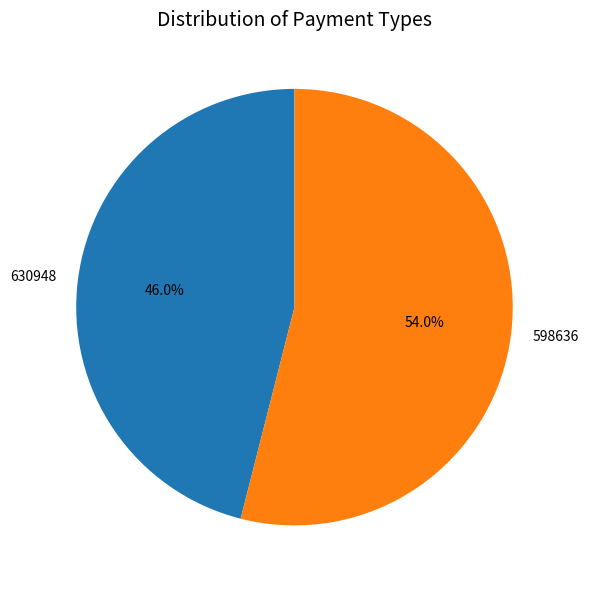

To the nearest percent, what is the combined percentage of 630948 and 598636?

100%